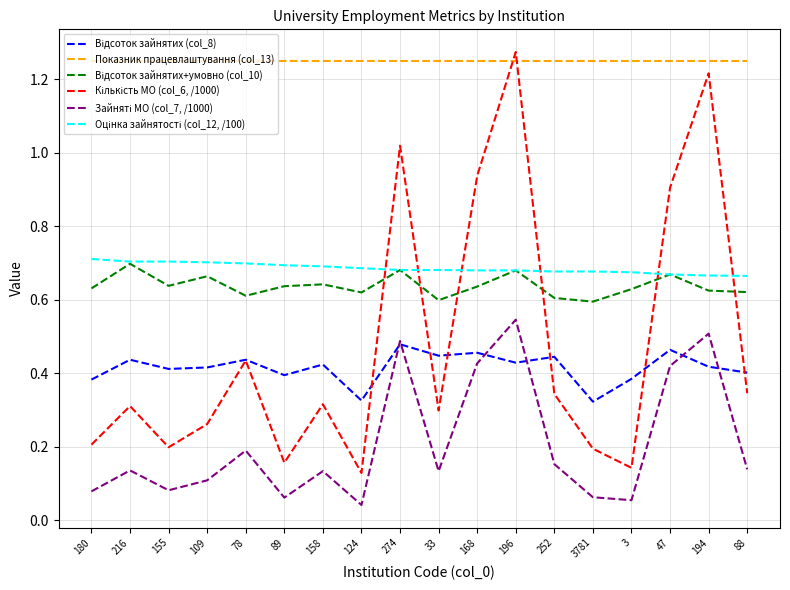

What is the spread (max minus min) of values at 109?

1.1